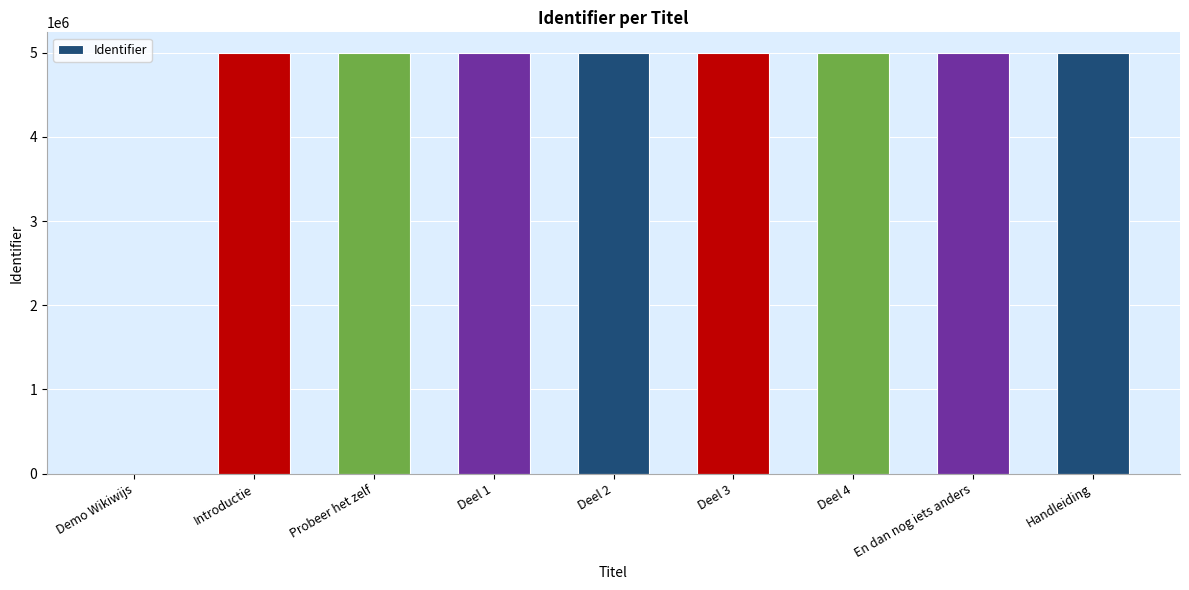

How many data points does each series have?

9